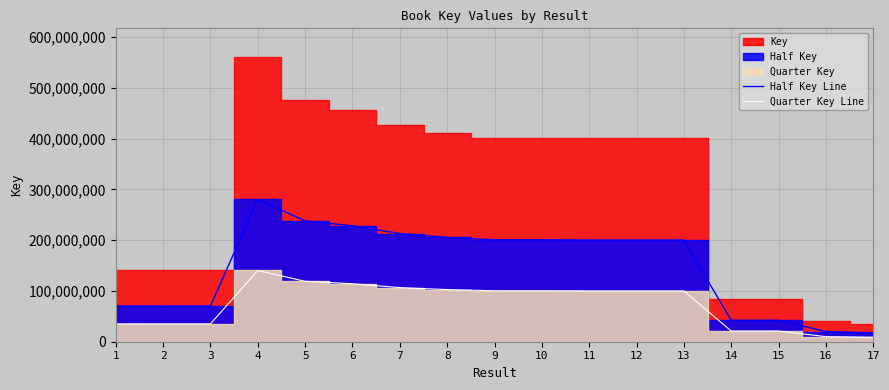

Between 6 and 8, which series saw the biggest shift?

Half Key Line